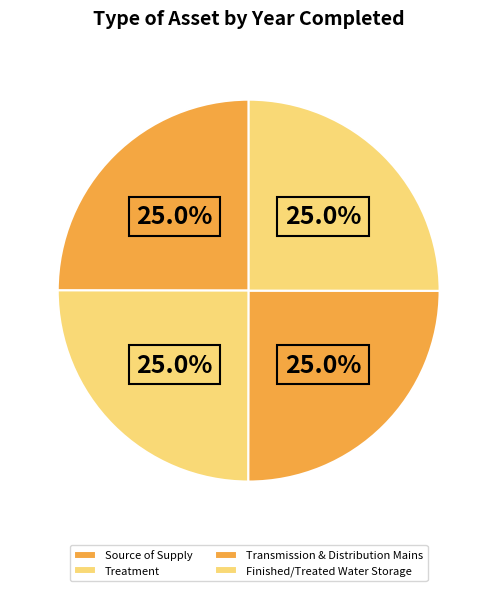

How many slices are in this pie chart?

4